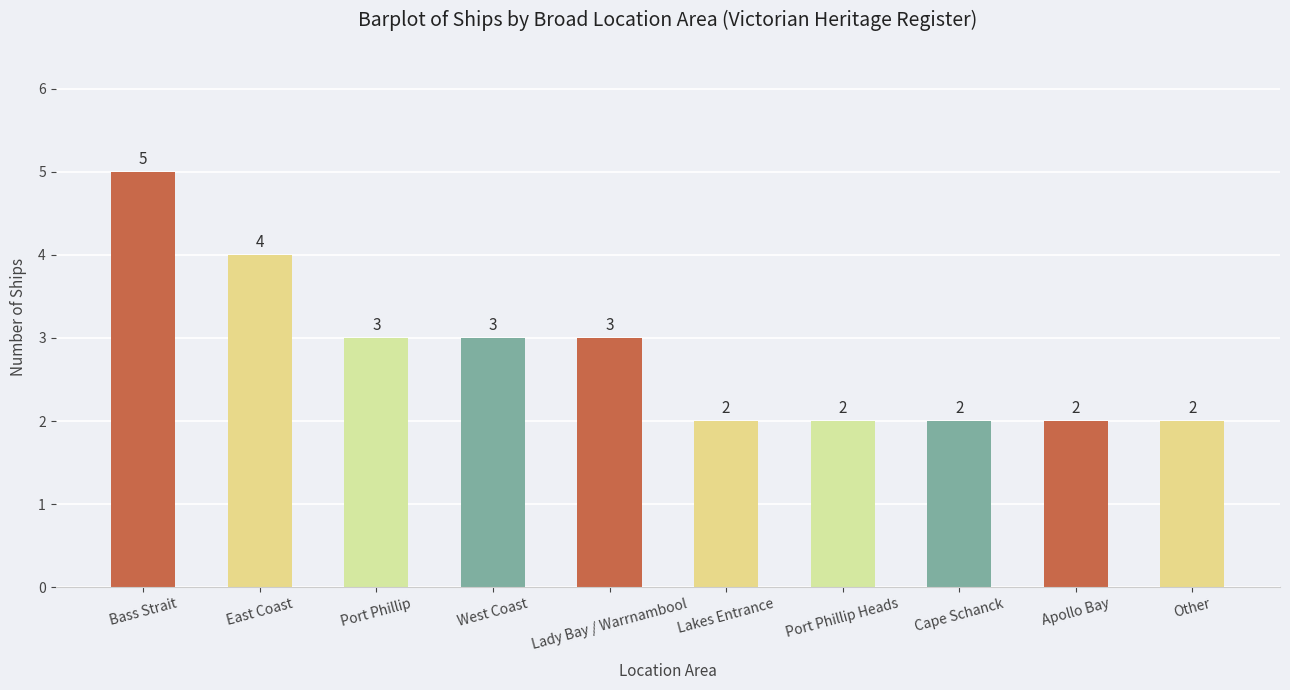

At which label does the data first exceed 3?

Bass Strait